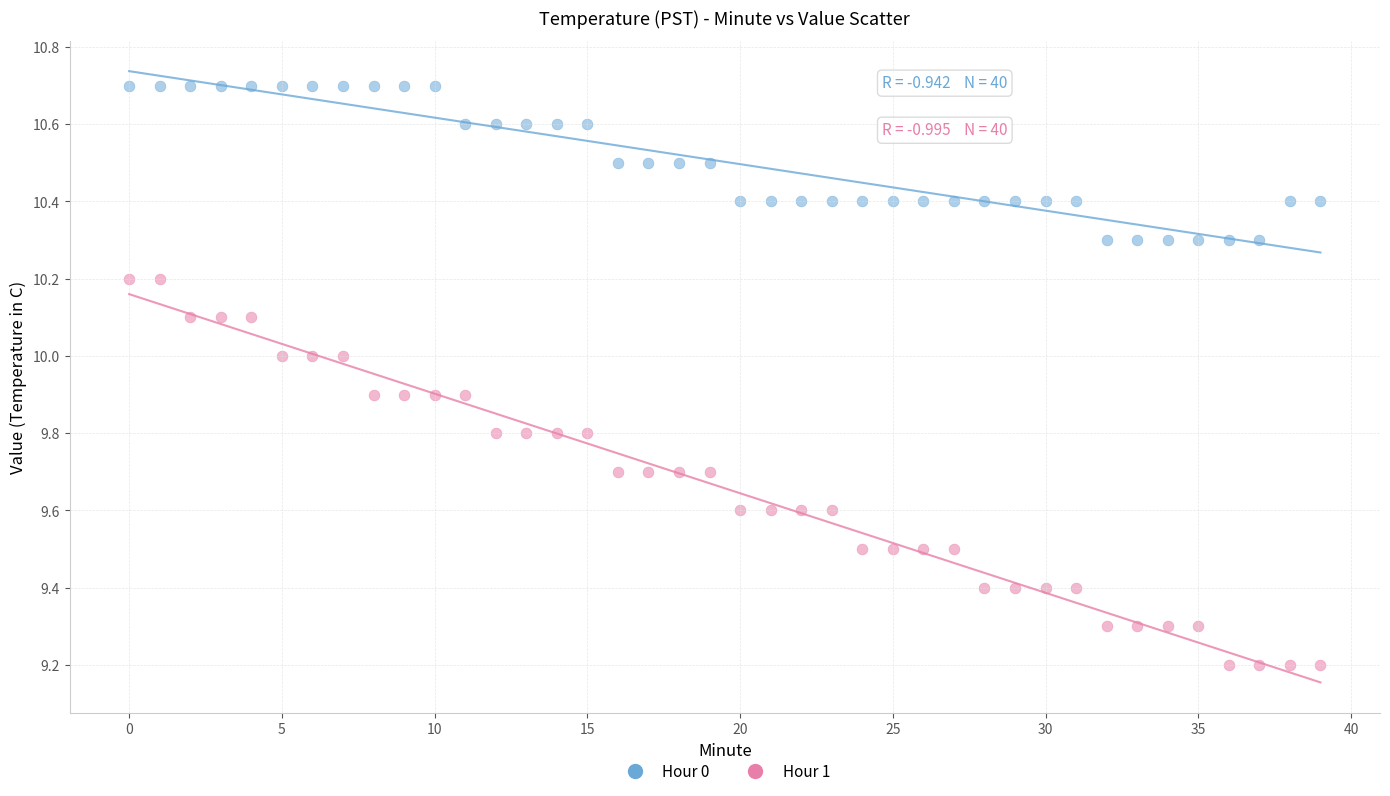

Which series reaches the maximum Y coordinate?

Hour 0